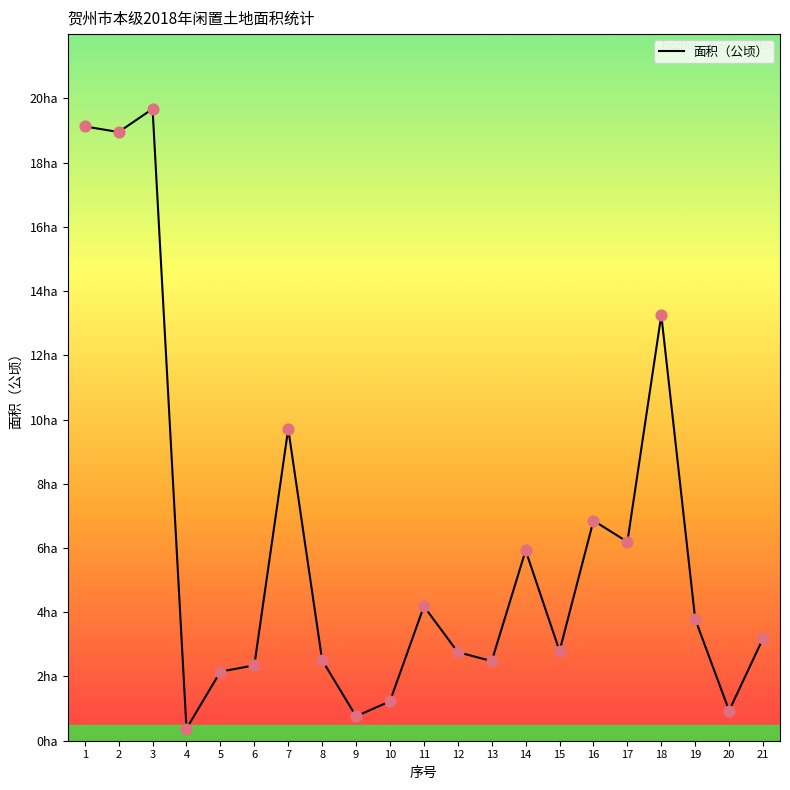

Is this an area chart (filled region under the line)?

No